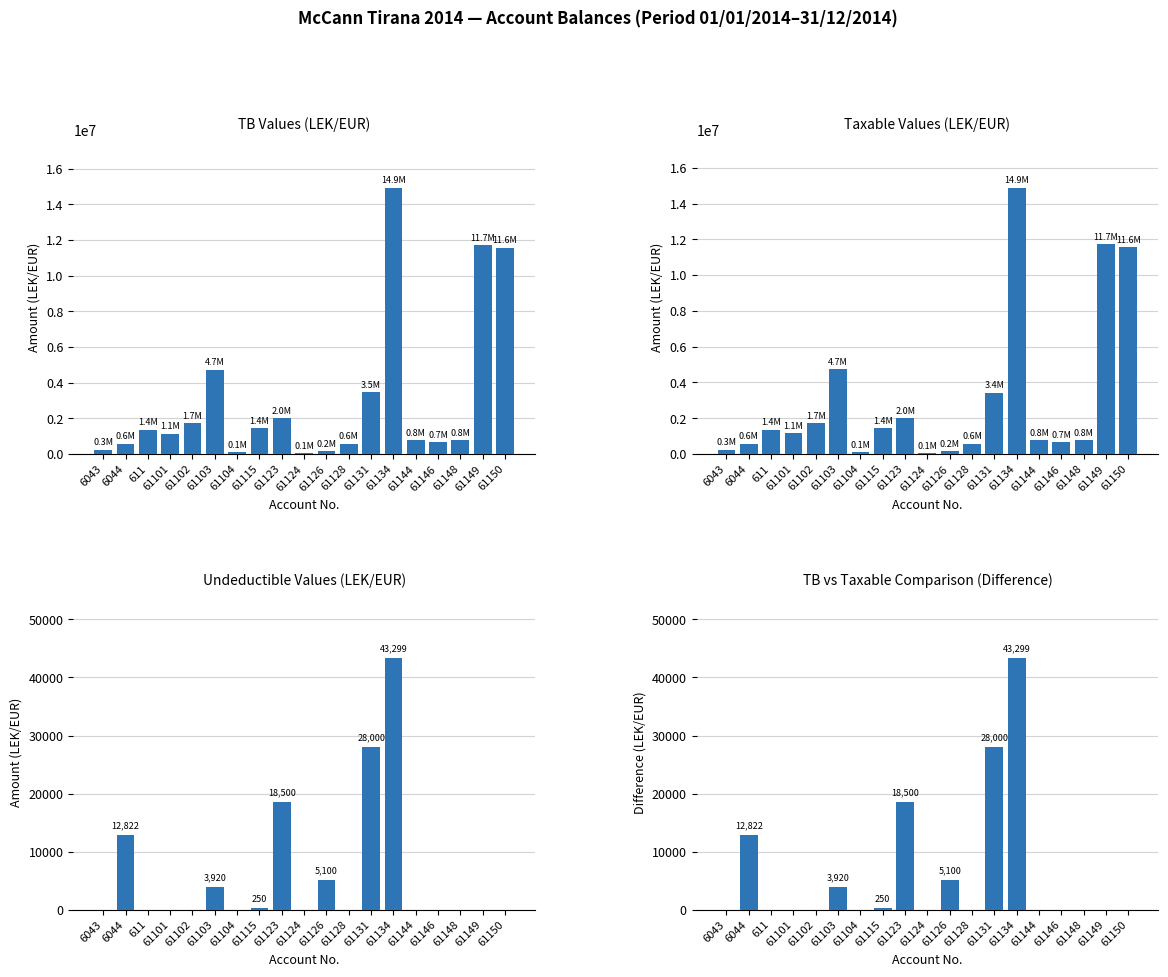

Between 6043 and 61103, which series saw the biggest shift?

TB